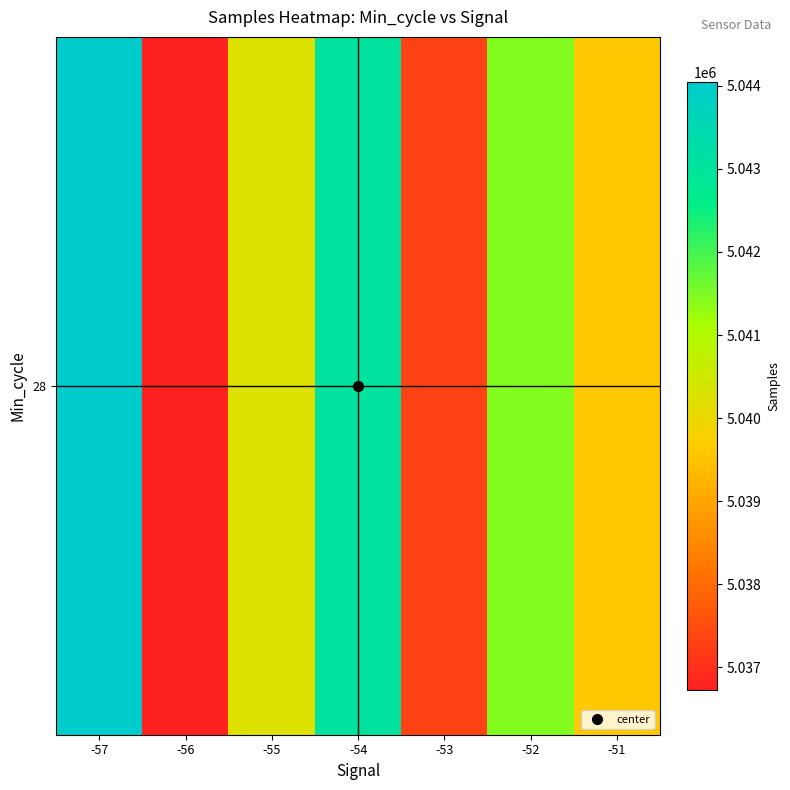

What is the ratio of the value at -51 to the value at -54?

1.0